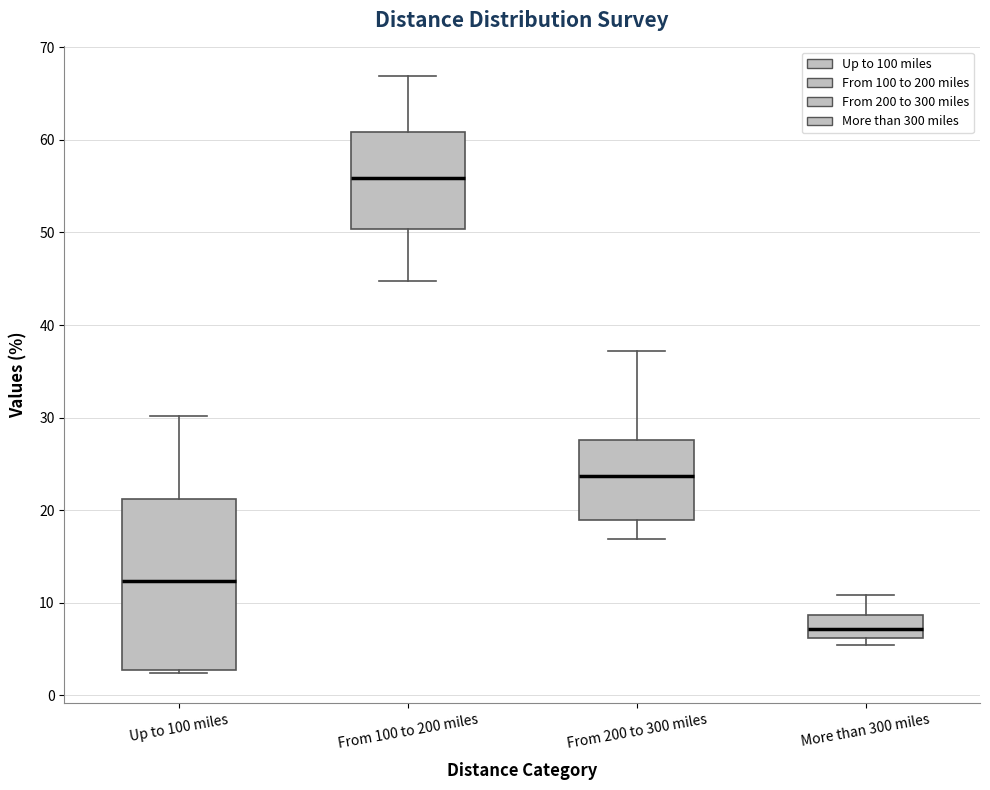

Reading left to right, read every box against the y-axis: the position of its median line, the range the box covers, and the ends of its whiskers. The values are not printed on the chart, so give them approximately, as read against the axis.

Up to 100 miles: median 12, box 3 to 21, whiskers 2 to 30
From 100 to 200 miles: median 56, box 50 to 61, whiskers 45 to 67
From 200 to 300 miles: median 24, box 19 to 28, whiskers 17 to 37
More than 300 miles: median 7, box 6 to 9, whiskers 5 to 11